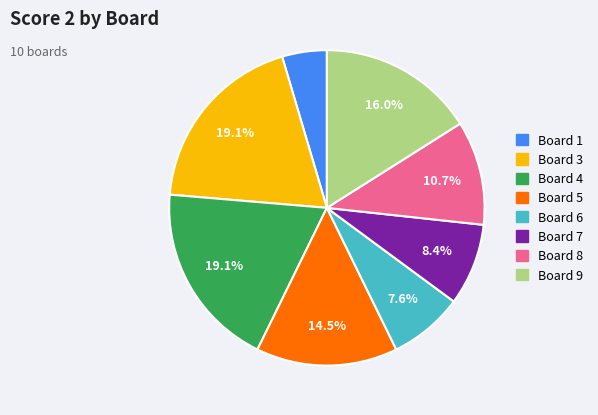

Is there a majority slice in this chart?

No